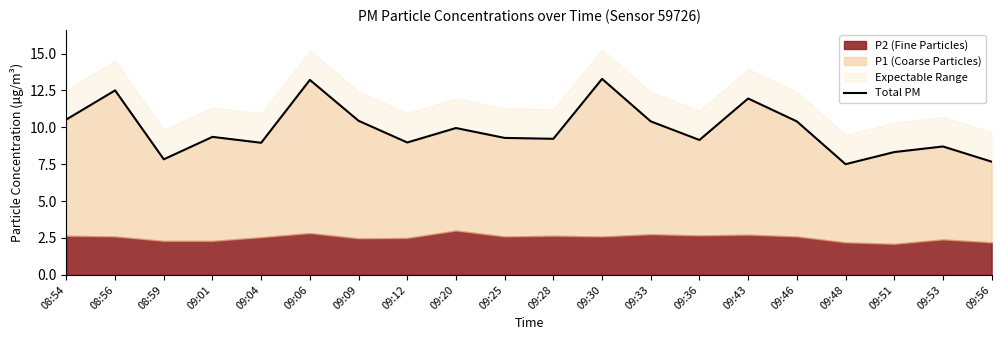

True or false: there are more than 2 points higher than both neighbors.

True